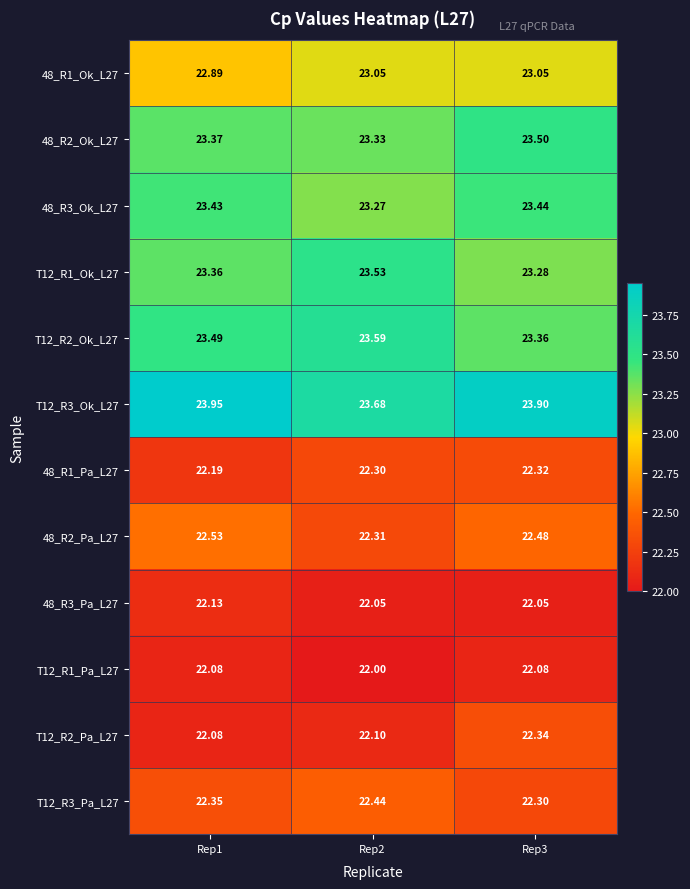

Is the value of 48_R2_Pa_L27 at Rep1 greater than the value of 48_R1_Pa_L27 at Rep1?

Yes